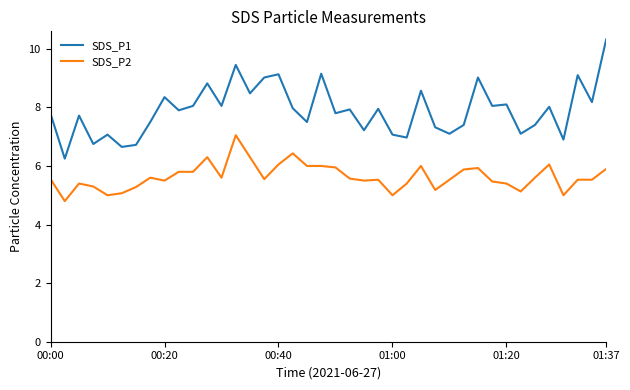

What is the greatest value displayed?

10.3